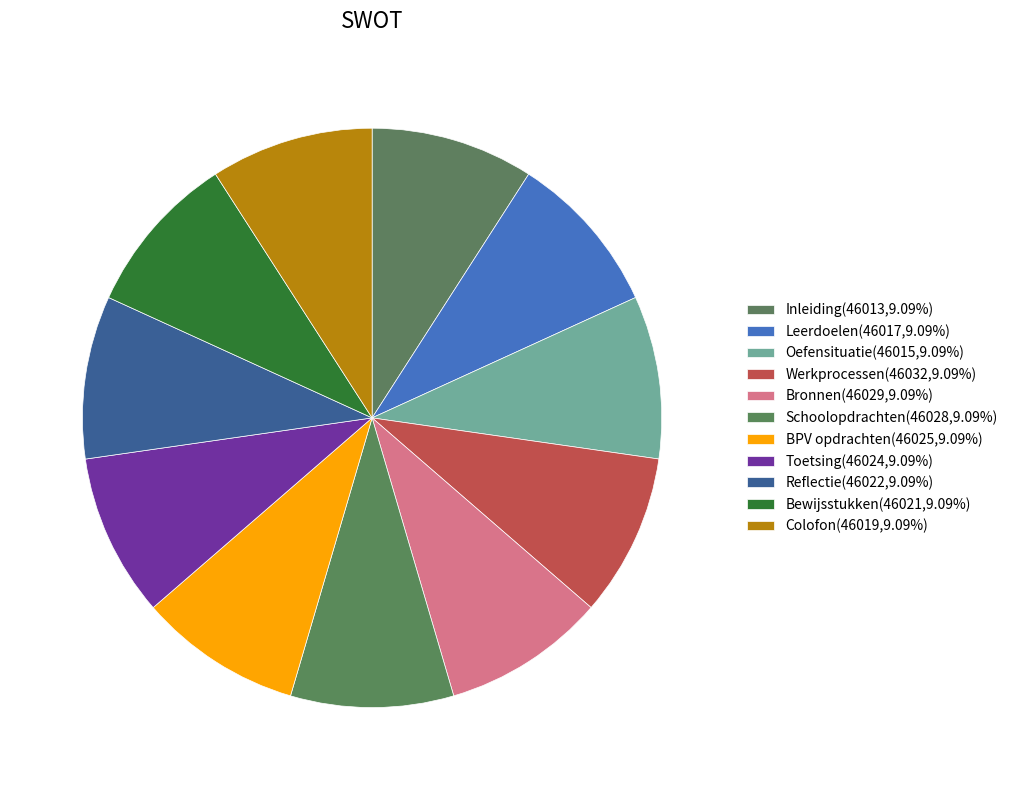

What is the smallest slice in the pie chart?

Inleiding